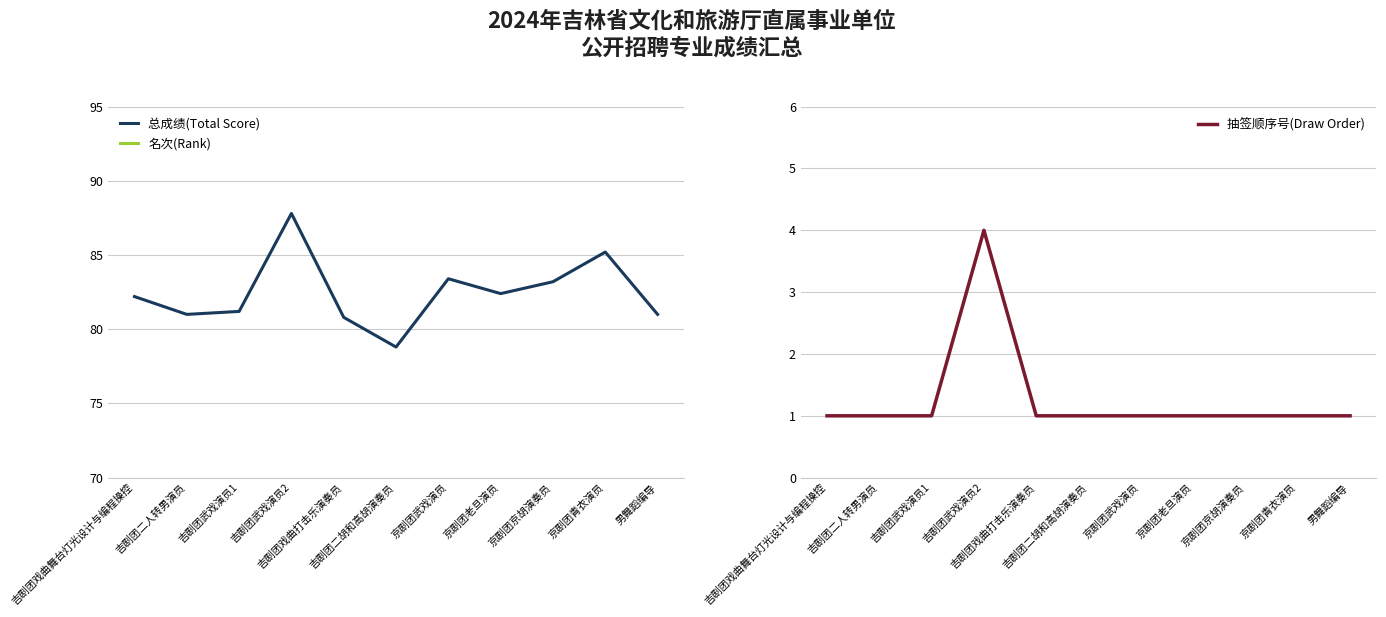

True or false: 名次(Rank) has more than 2 points higher than both neighbors.

False